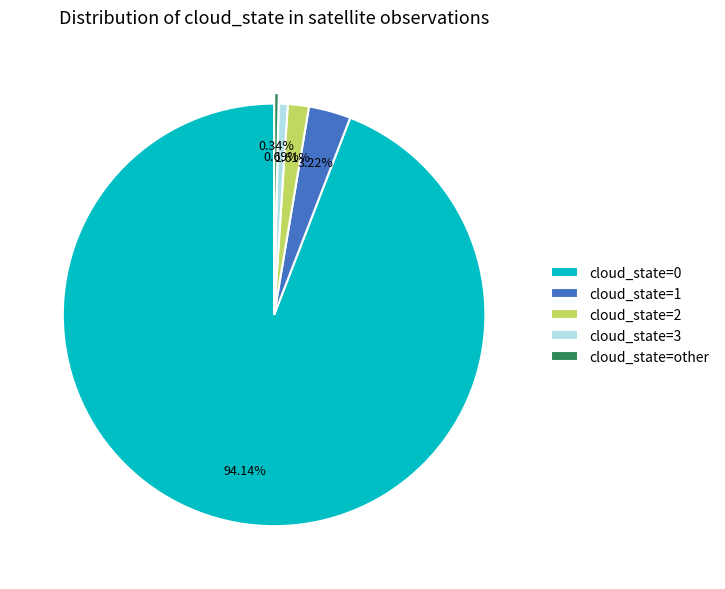

Combined, do cloud_state=1 and cloud_state=2 account for over 50%?

No